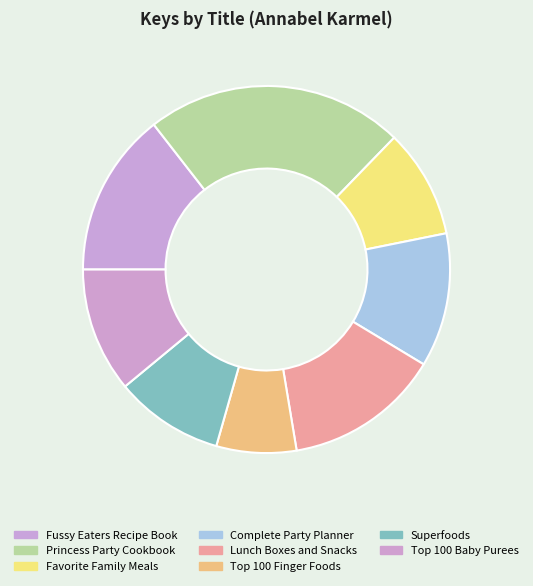

Count the number of slices in the pie.

8